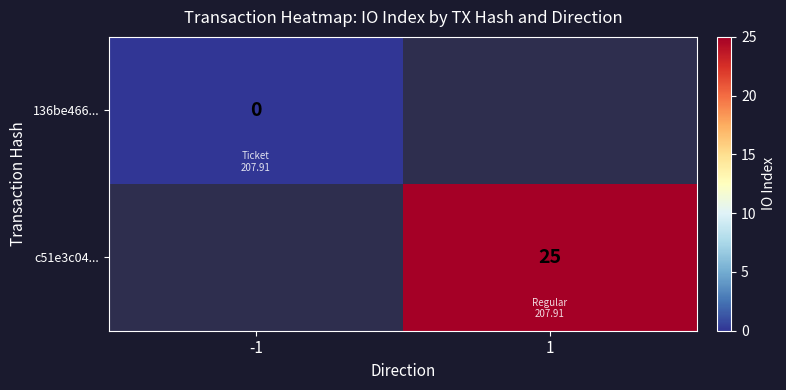

Is it true that c51e3c04... equals 42 at 1?

False